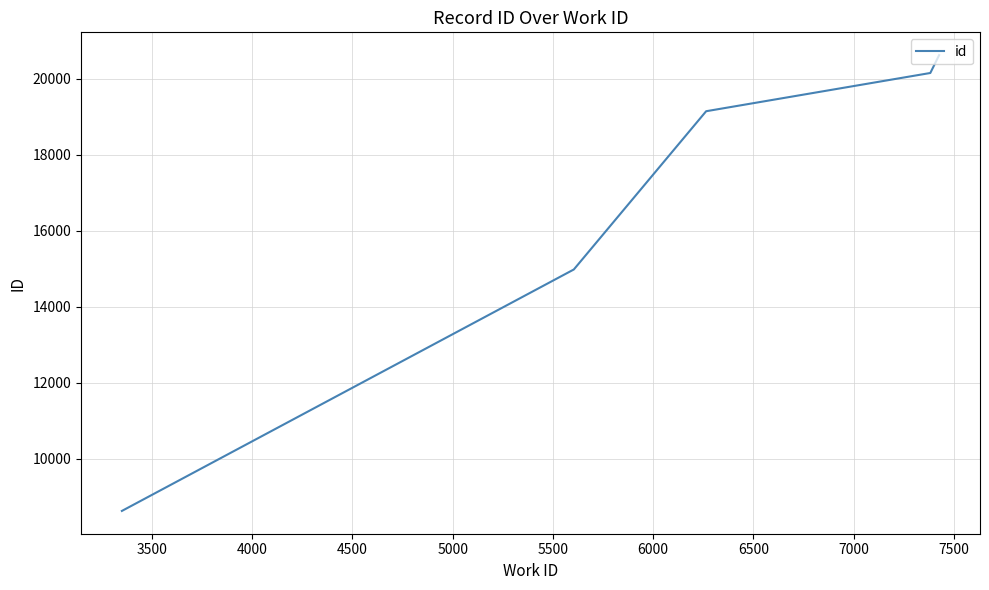

What is the difference between the second highest and second lowest values?

5170